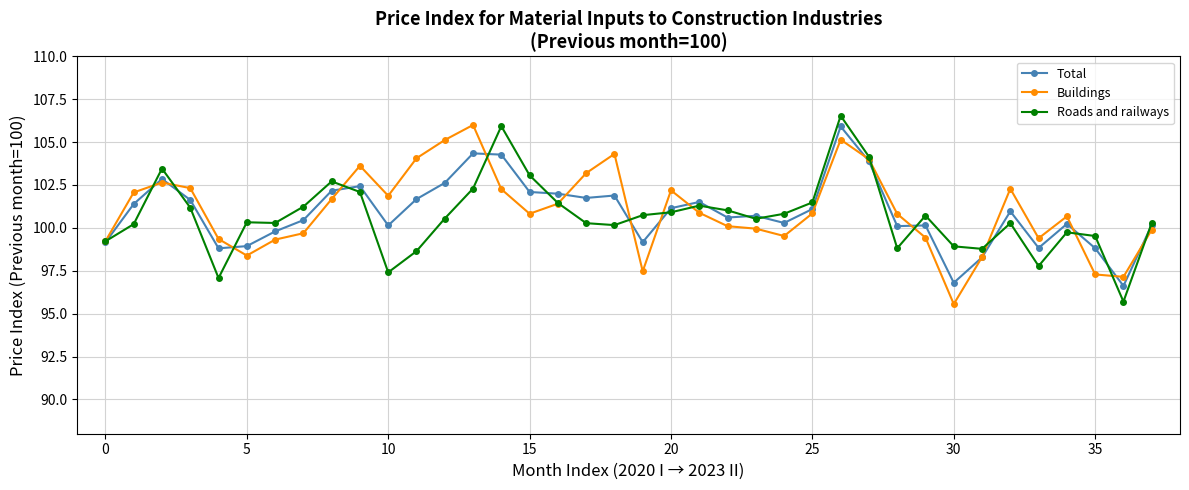

True or false: Roads and railways has more than 1 points higher than both neighbors.

True